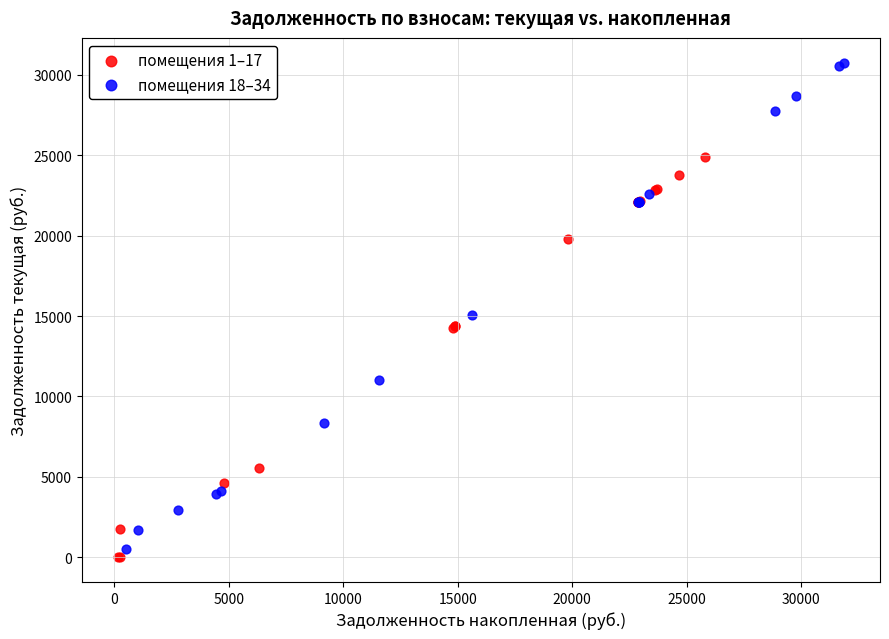

Which series contains the highest Y value?

помещения 18–34